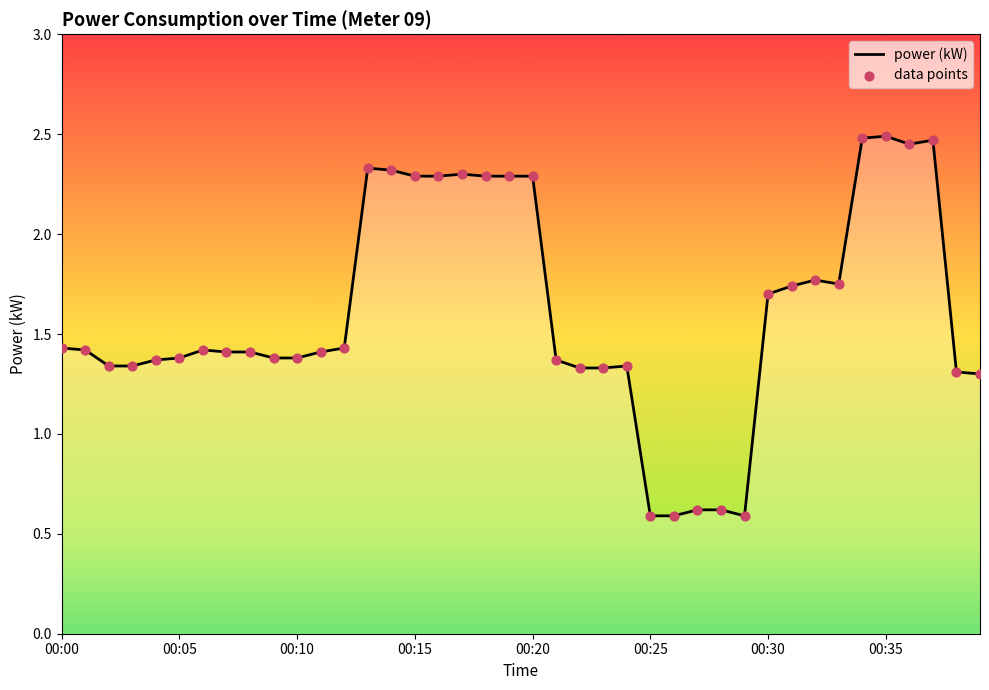

What is the smallest value displayed?

0.6